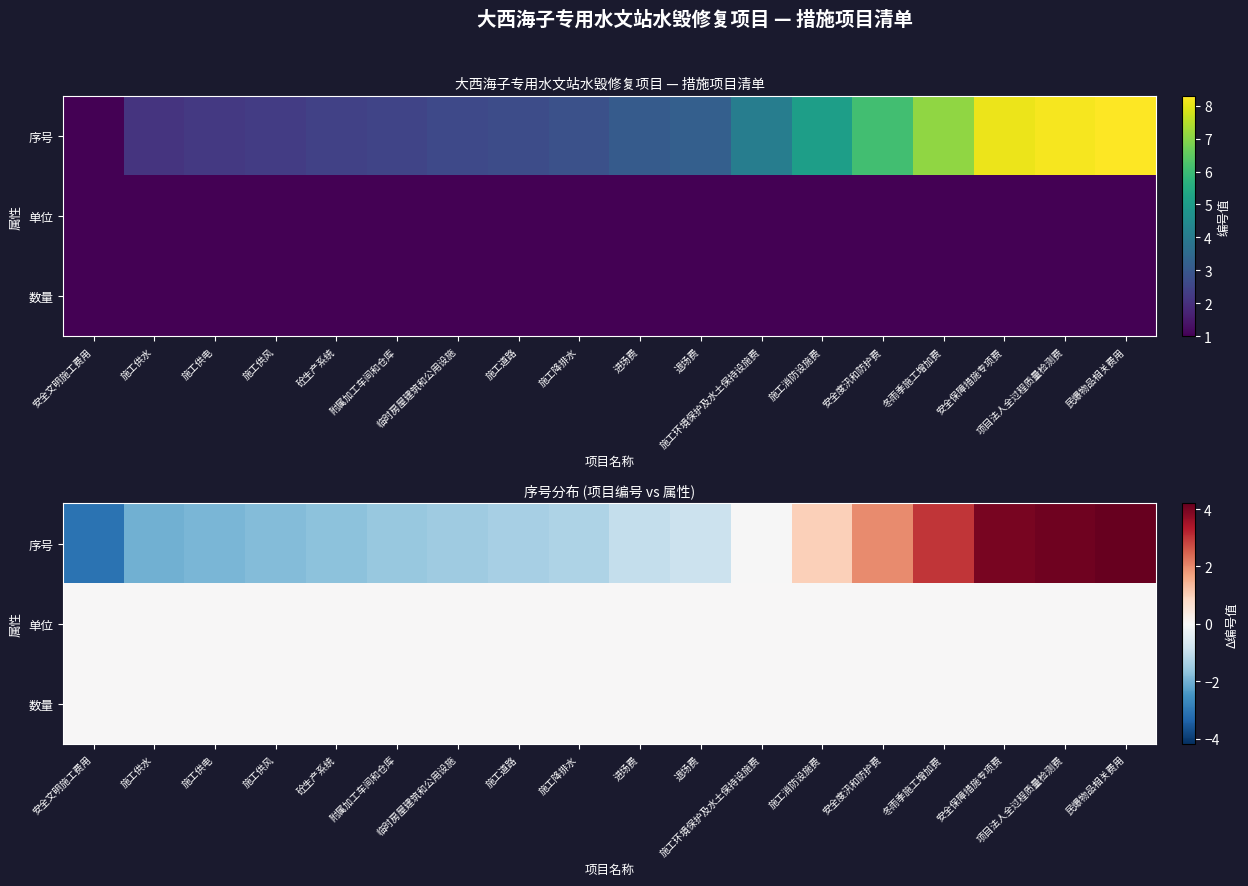

What is the maximum value shown in the chart?

4.2